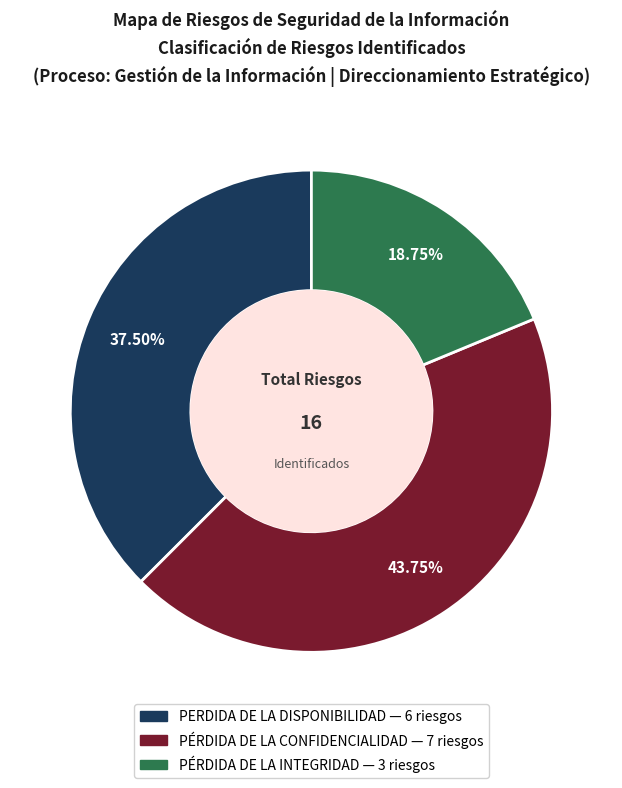

Is there any slice that represents more than half of the pie?

No